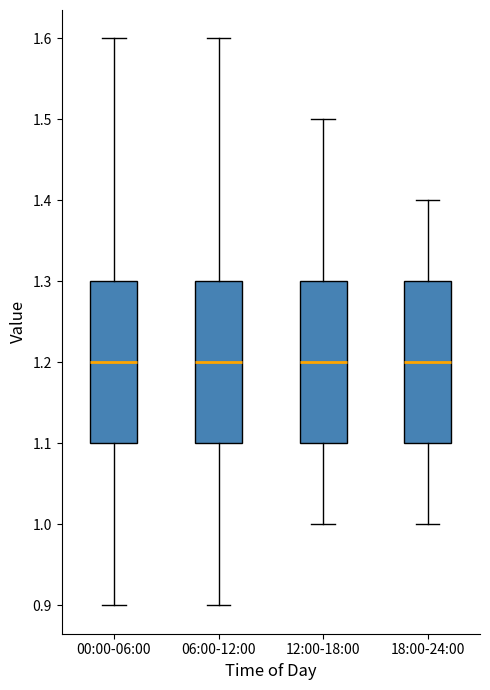

Reading left to right, transcribe this box plot: for each box, give where its median line is, the range the box spans, and where its two whiskers end, as read against the y-axis. The values are not printed on the chart, so give them approximately, as read against the axis.

00:00-06:00: median 1.2, box 1.1 to 1.3, whiskers 0.9 to 1.6
06:00-12:00: median 1.2, box 1.1 to 1.3, whiskers 0.9 to 1.6
12:00-18:00: median 1.2, box 1.1 to 1.3, whiskers 1.0 to 1.5
18:00-24:00: median 1.2, box 1.1 to 1.3, whiskers 1.0 to 1.4